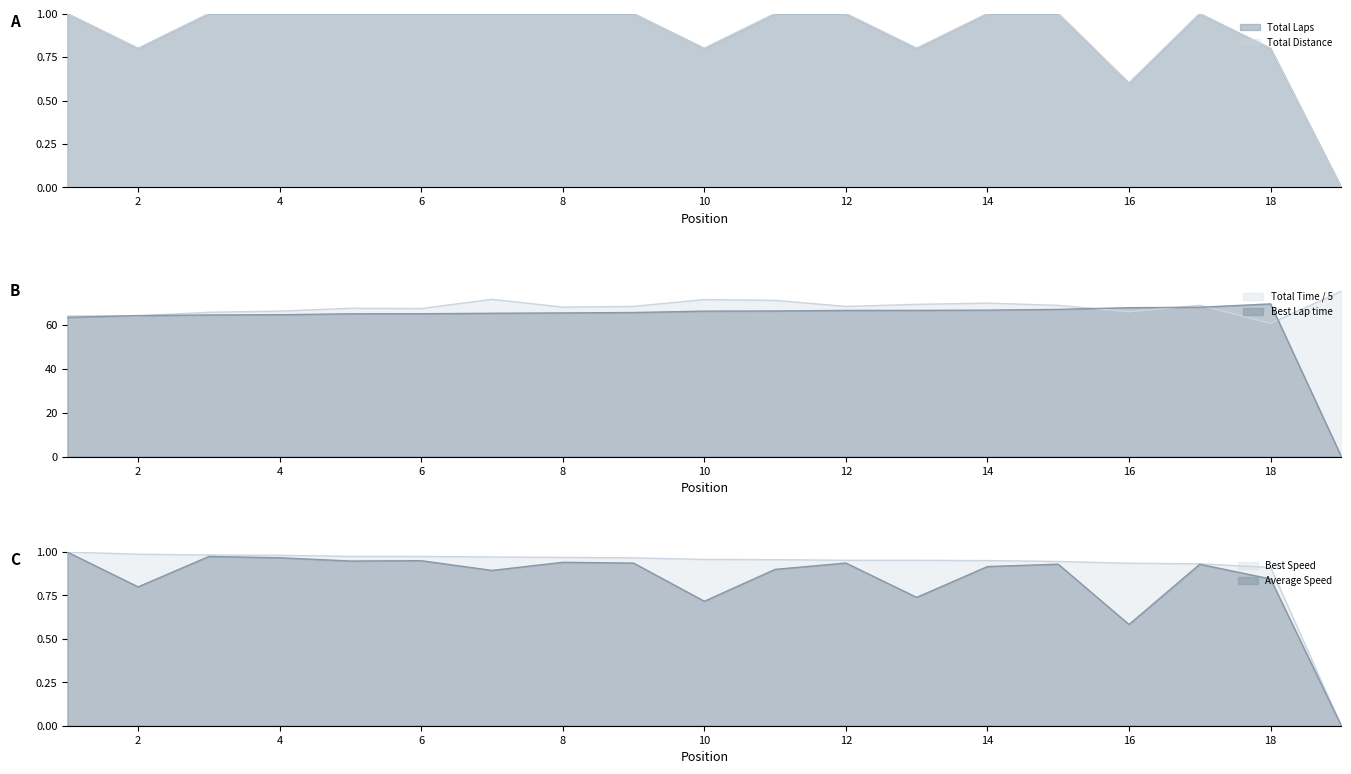

How many Total Distance values are between 0 and 1?

19